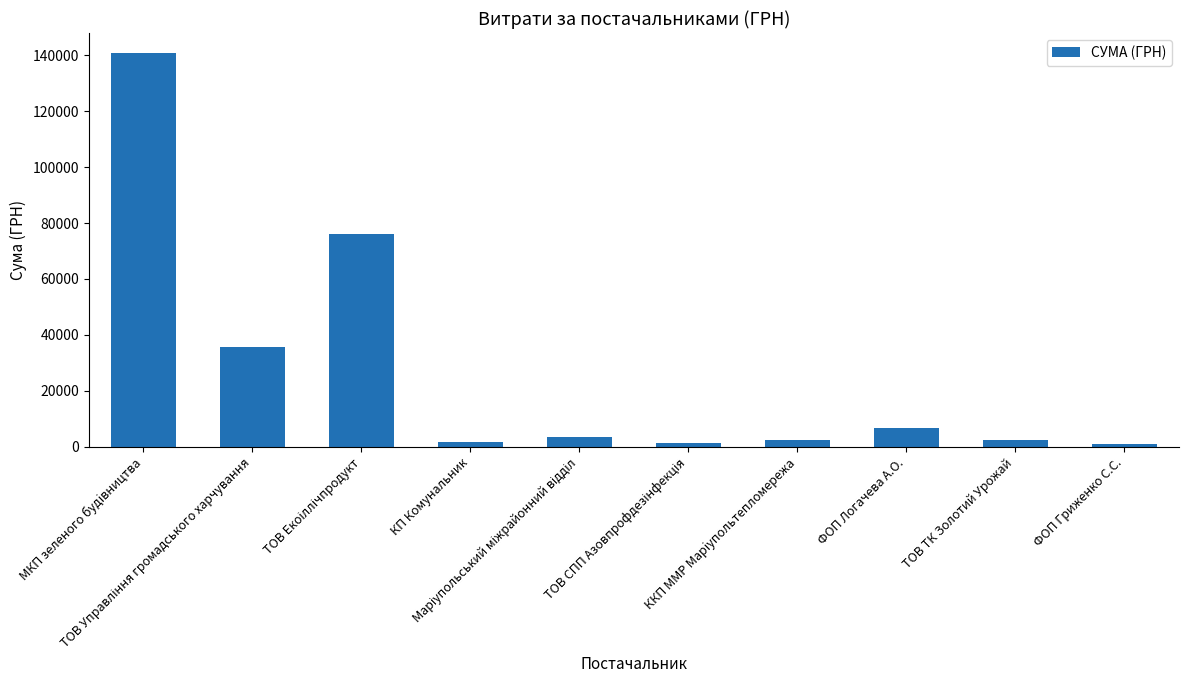

What is the value of the 5th bar from the left?

3451.0